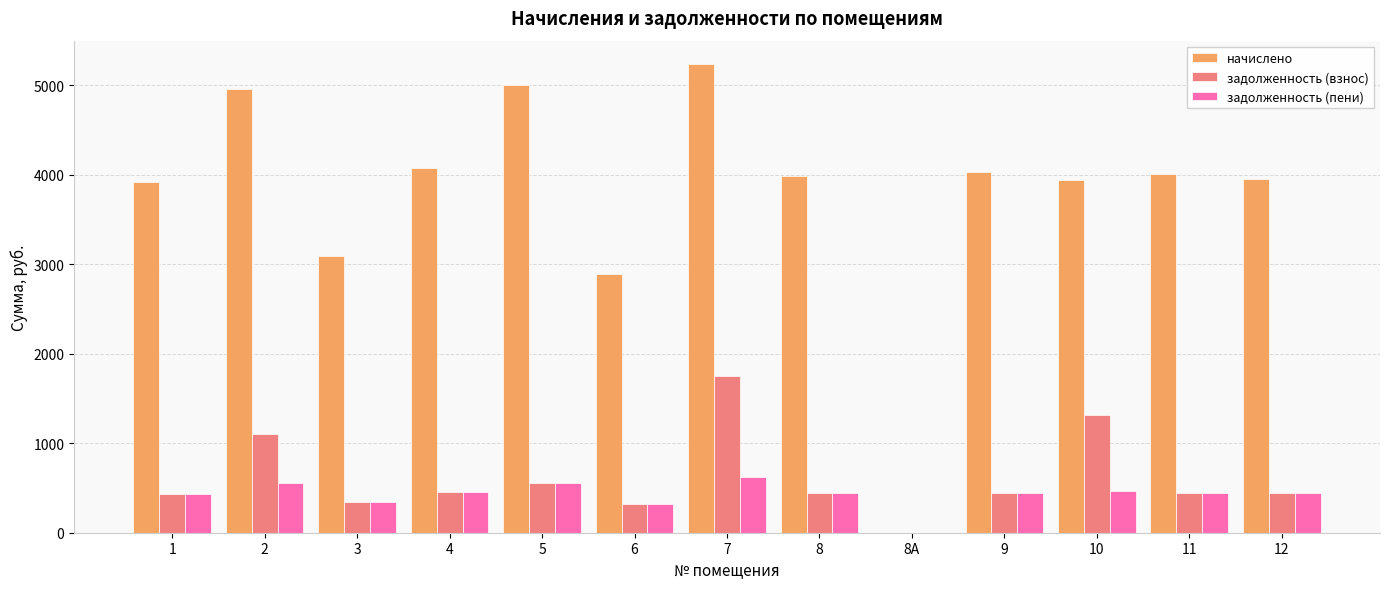

Count the number of categories in the chart.

13